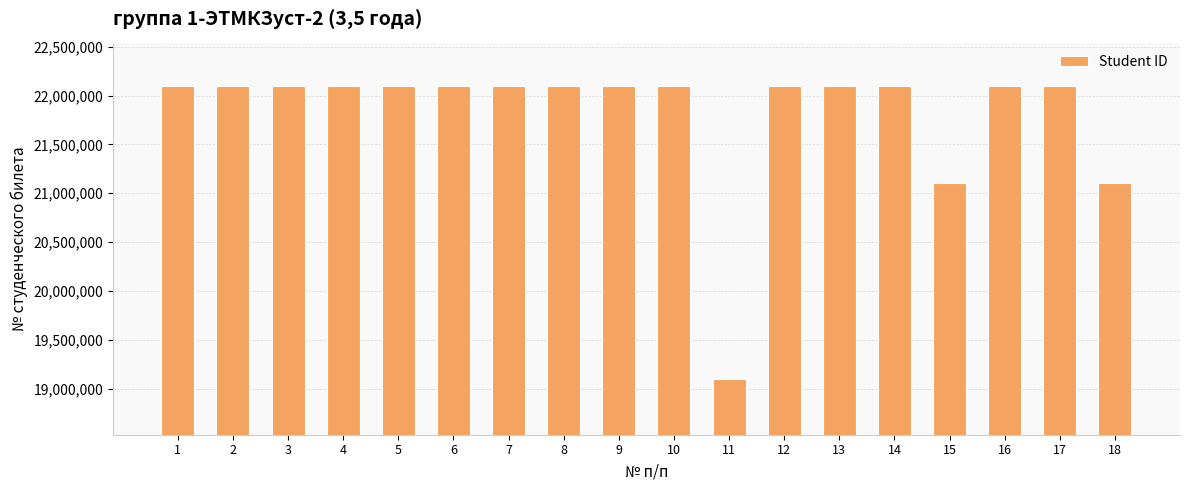

What is the average value?

21822403